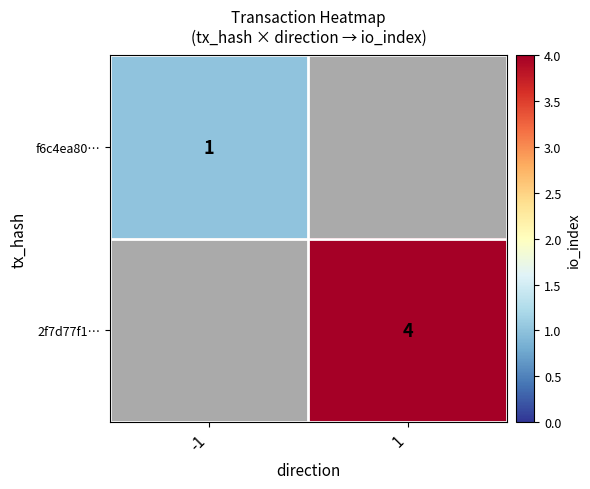

What is the maximum value shown in the chart?

4.0